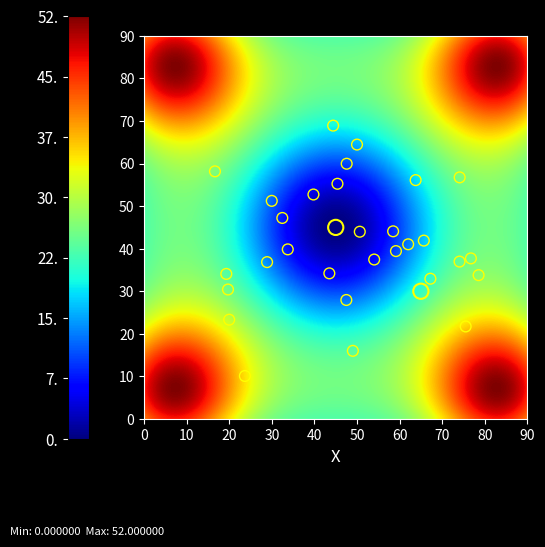

What is the difference between the highest and lowest values at direction?

2